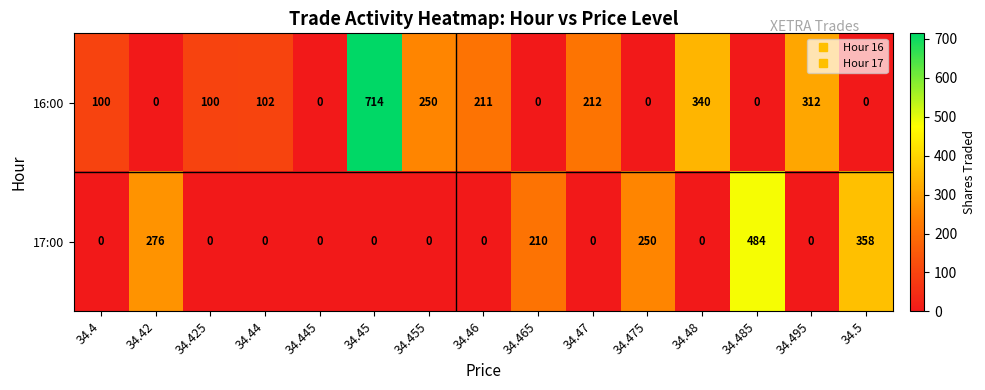

Which series has the largest total across all categories?

16:00